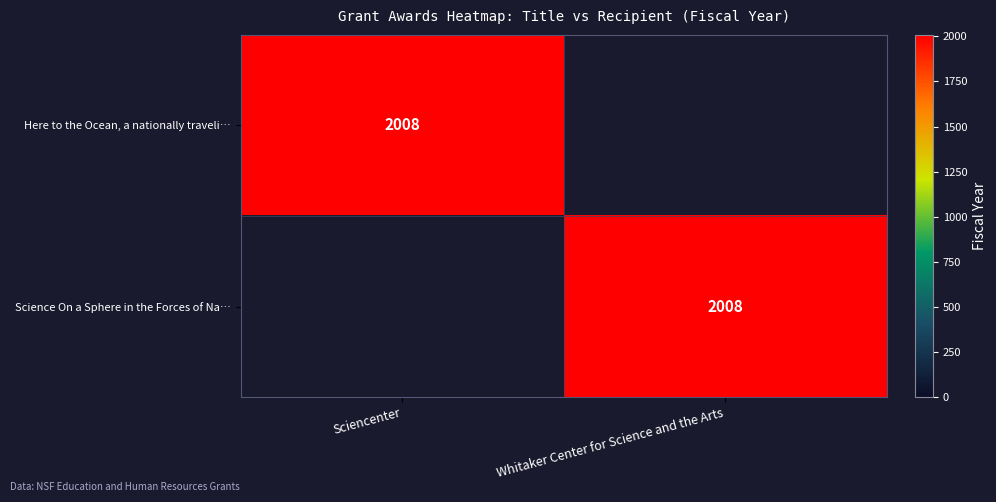

True or false: Science On a Sphere in the Forces of Na… has a value of 3000 at Whitaker Center for Science and the Arts.

False